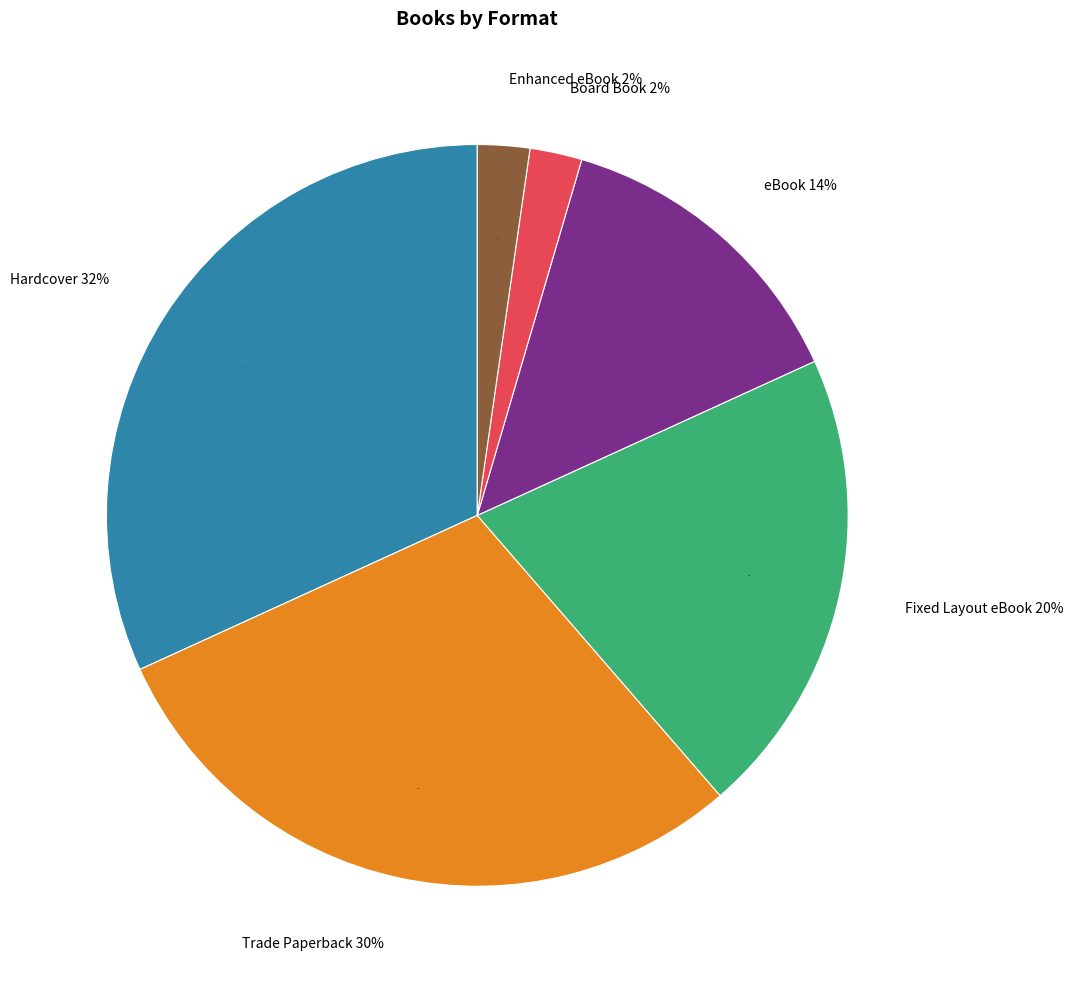

True or false: Board Book accounts for 2% of the total.

True